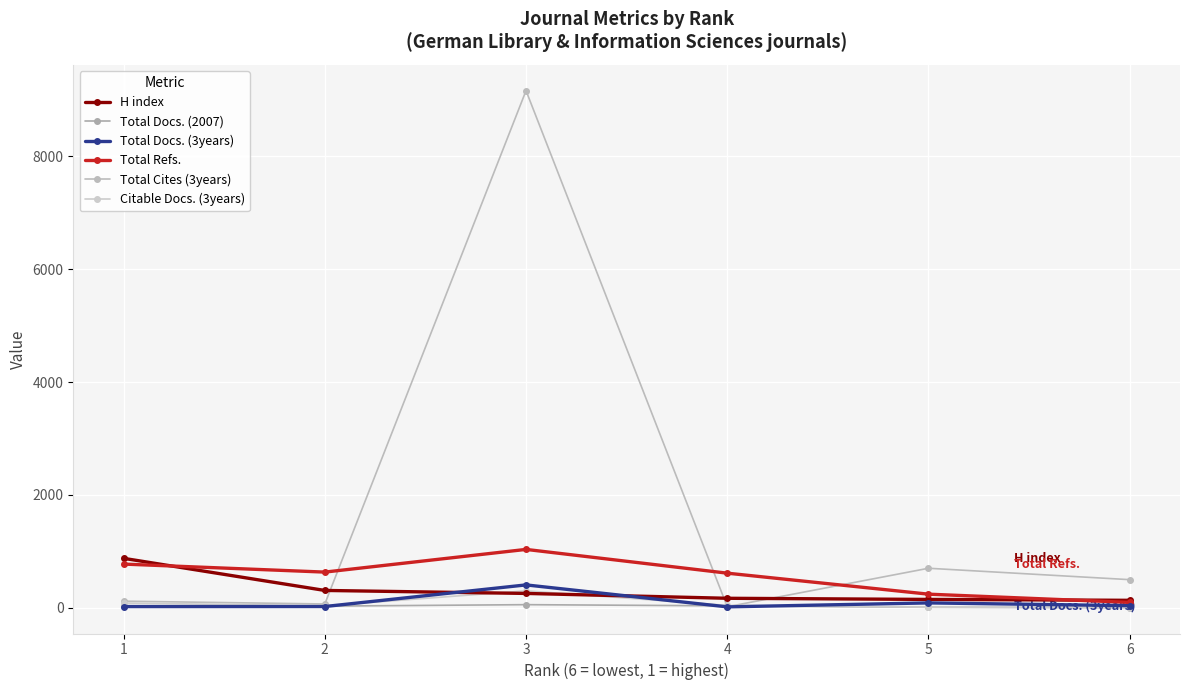

At how many categories does at least one series exceed 5944?

1